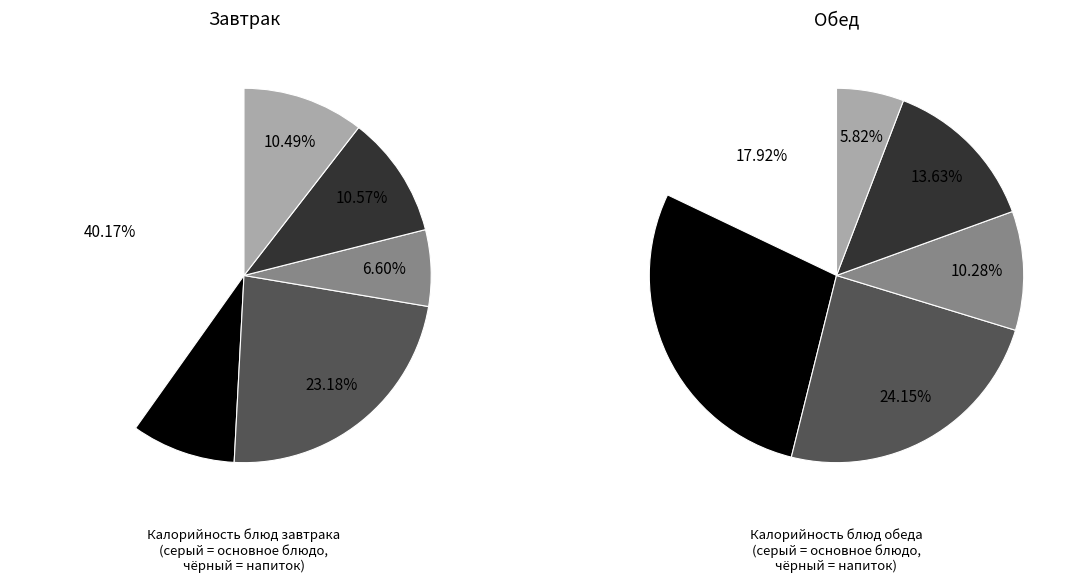

Count the number of slices in the pie.

6